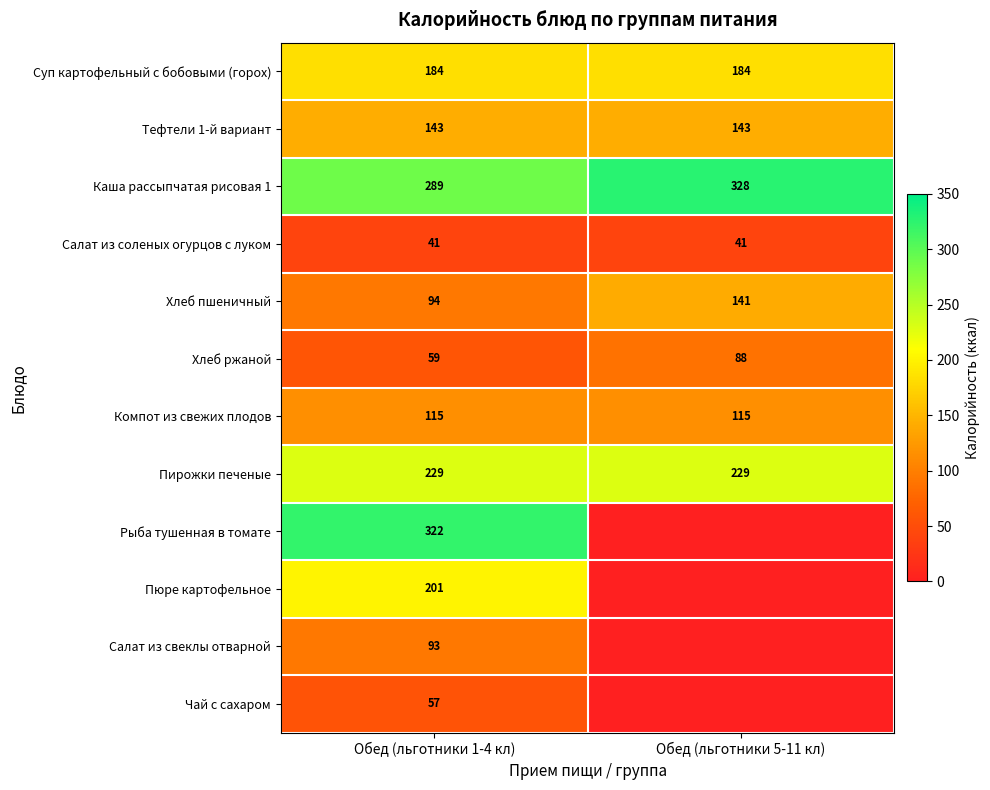

Which has a higher value, Обед (льготники 5-11 кл) or Обед (льготники 1-4 кл)?

Обед (льготники 5-11 кл)